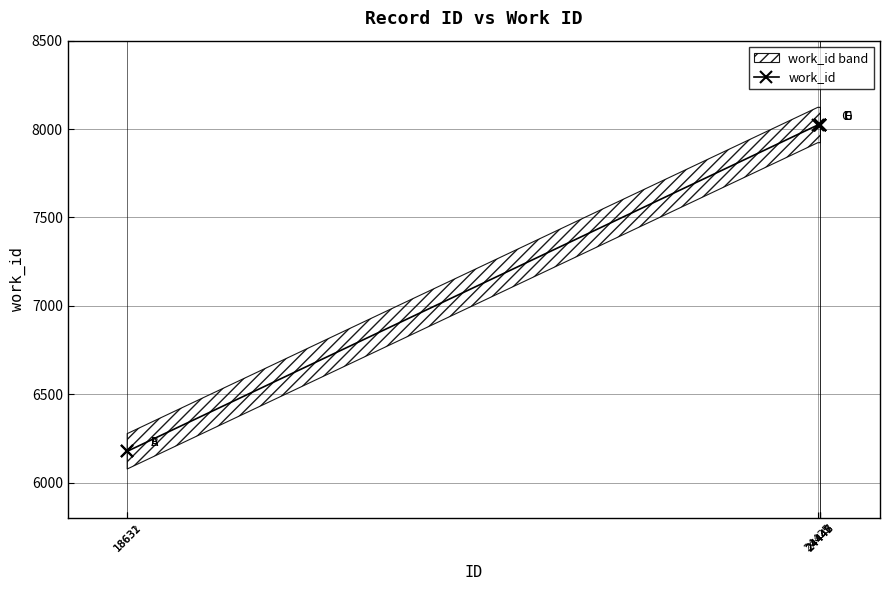

What is the sum of the values at 24425 and 24442?

16046